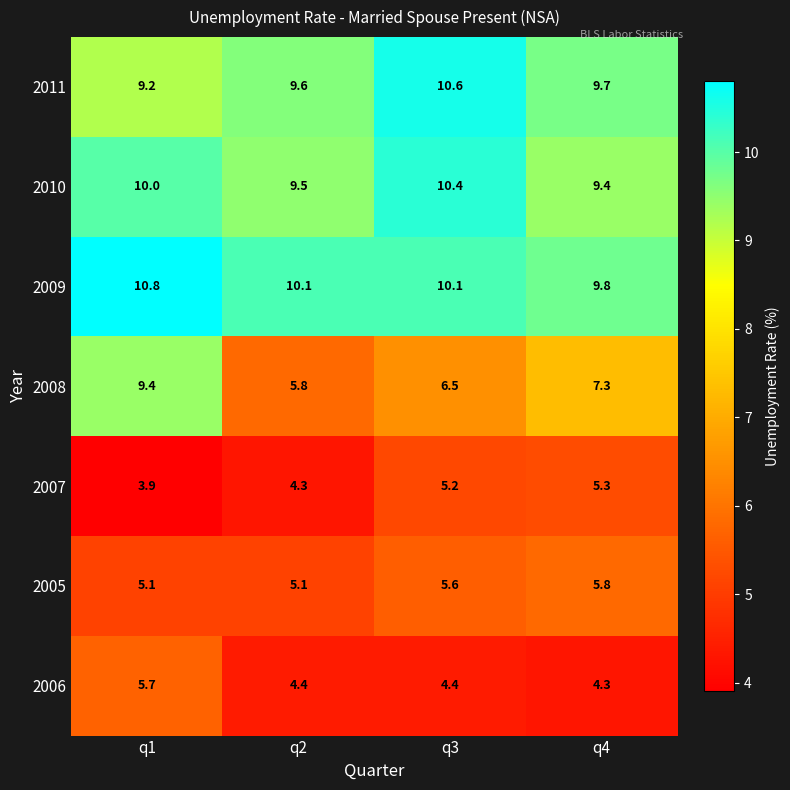

Rank the series at q1 from lowest to highest value.

2007, 2005, 2006, 2011, 2008, 2010, 2009